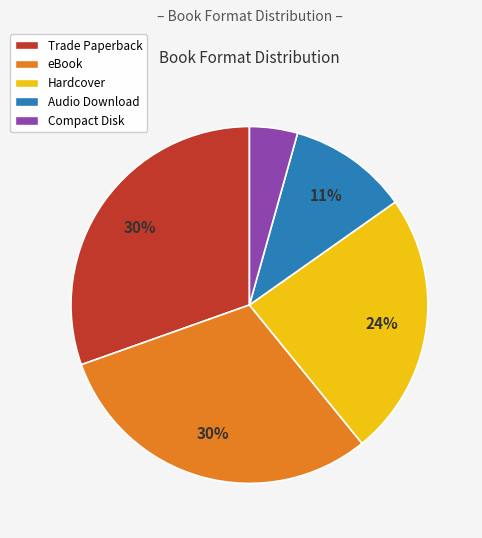

Combined, do Compact Disk and Audio Download account for over 50%?

No